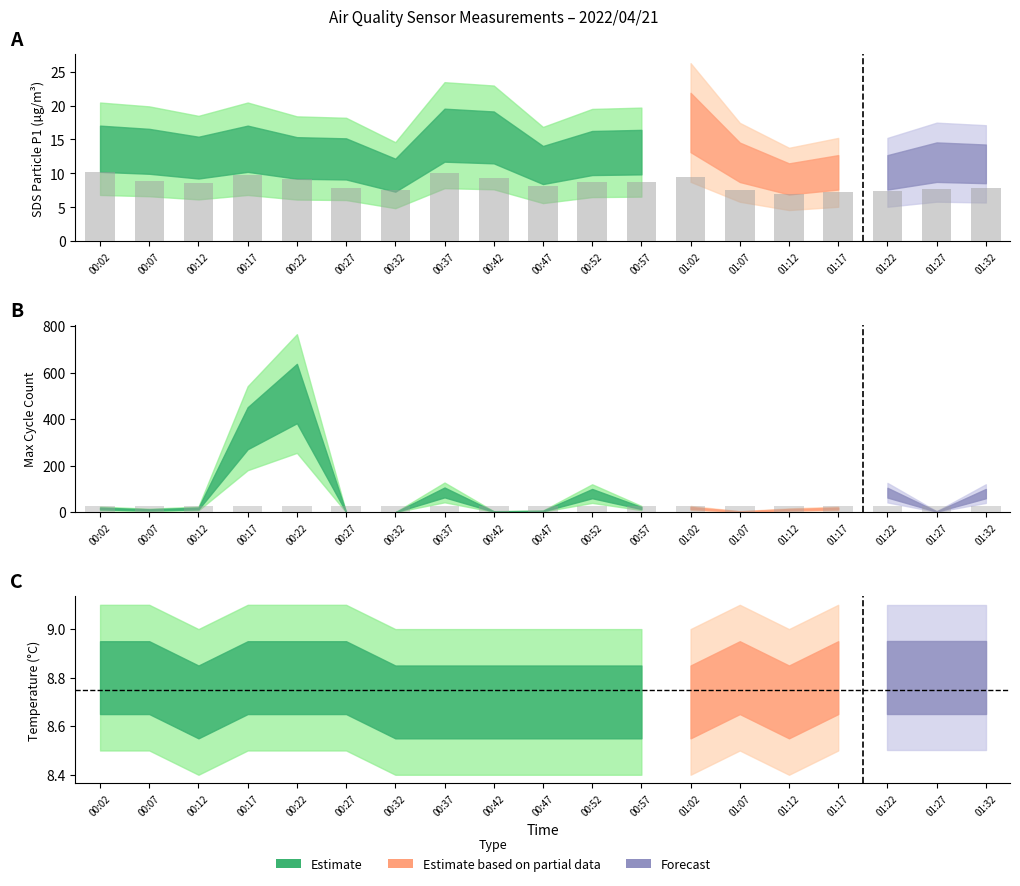

How many data points in SDS_P2 are above 8?

11